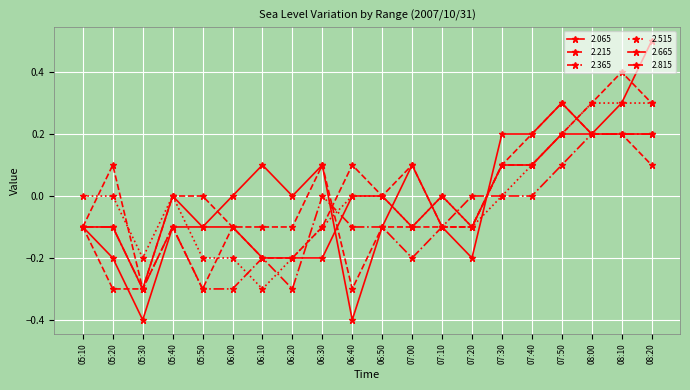

Count the number of data series in this chart.

6